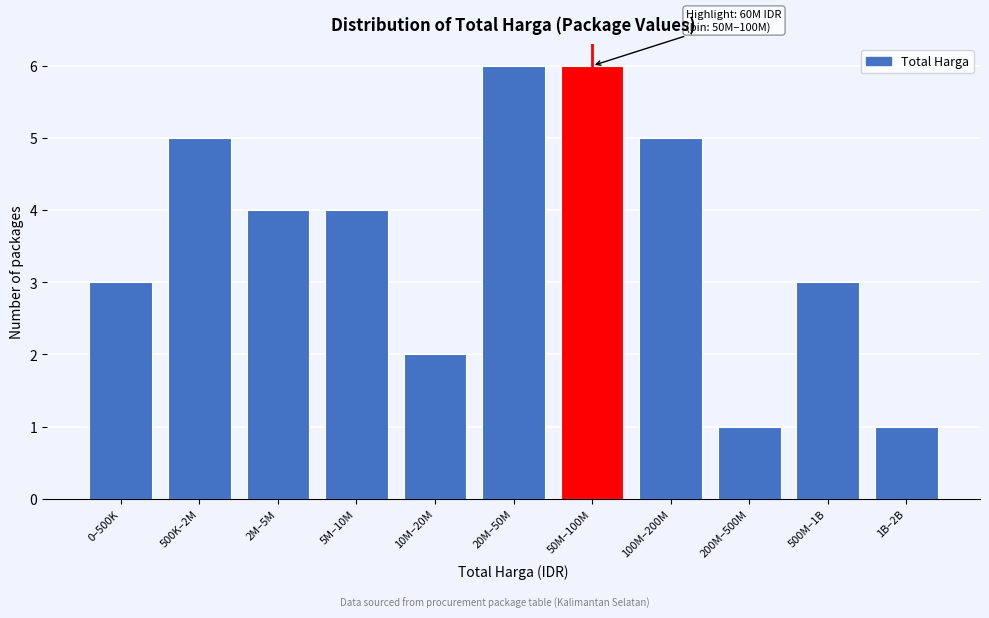

Reading left to right, list all the values displayed in this chart.

3	5	4	4	2	6	6	5	1	3	1